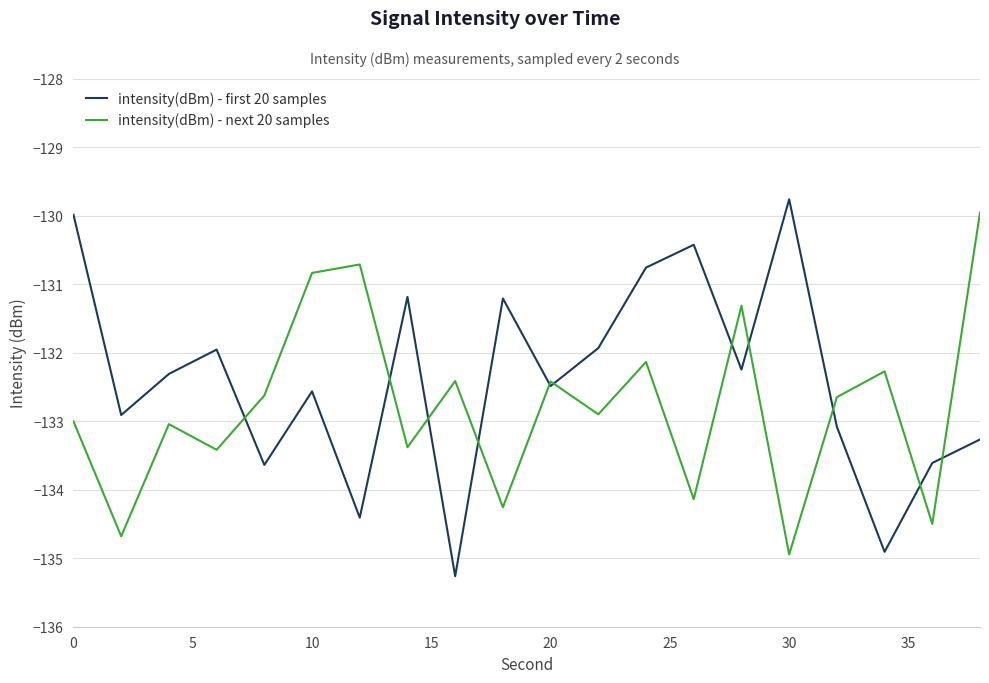

What is the maximum value shown in the chart?

-129.8